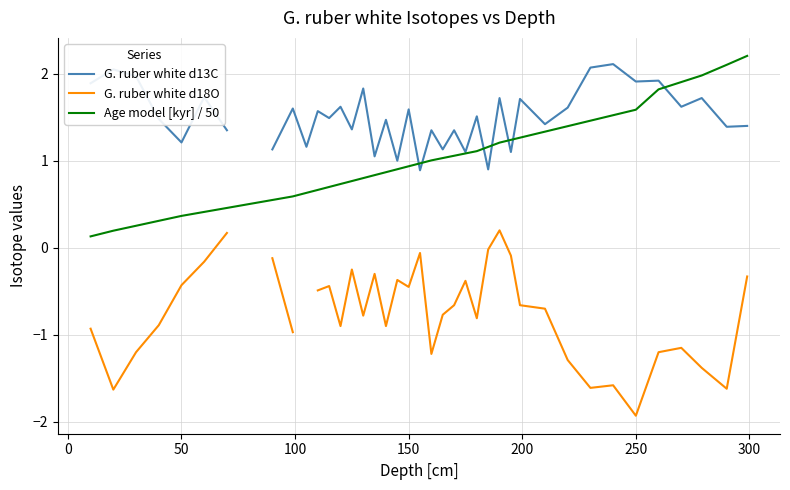

Is it true that Age model [kyr] / 50 equals 1.4 at 150?

False